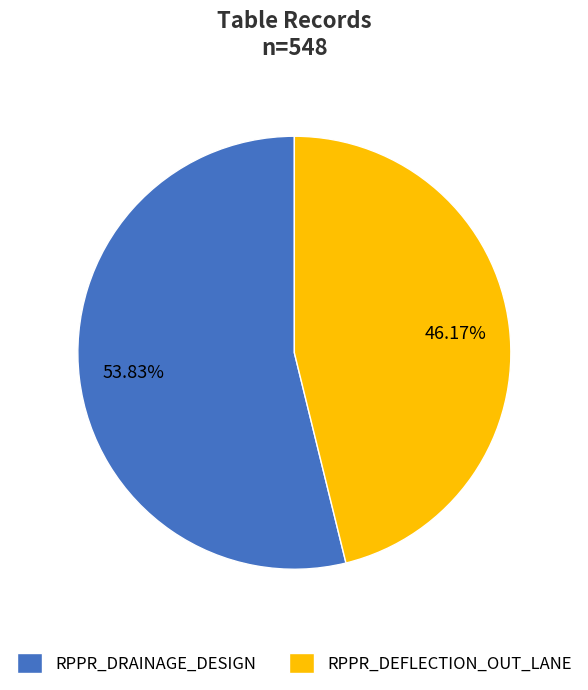

Does any single category account for the majority?

Yes